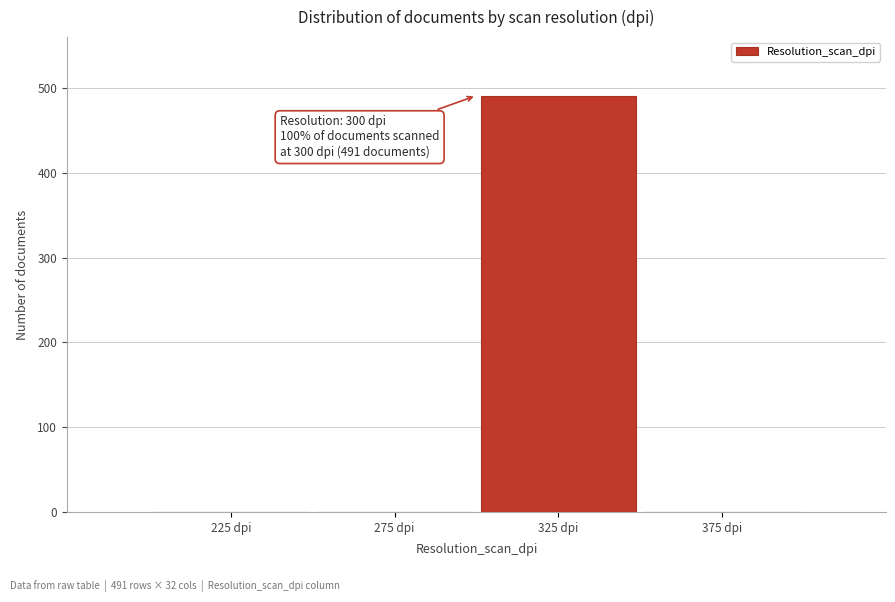

Reading left to right, what are all the values shown in this chart?

225 dpi=0	275 dpi=0	325 dpi=491	375 dpi=0